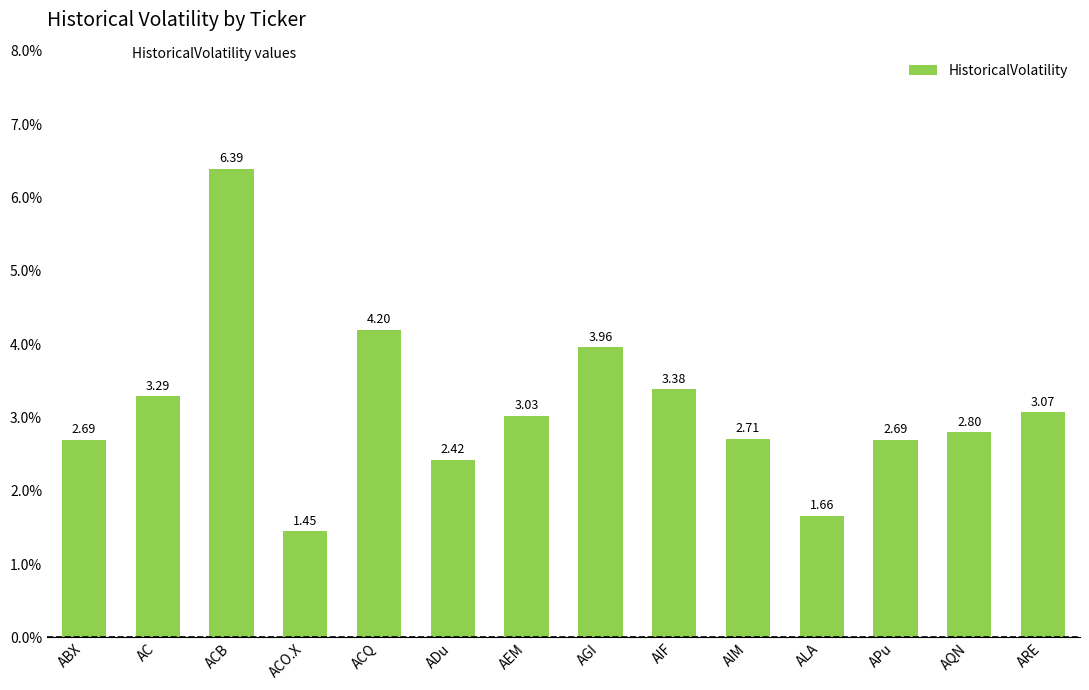

What is the ratio of the value at ACO.X to the value at ACQ?

0.3